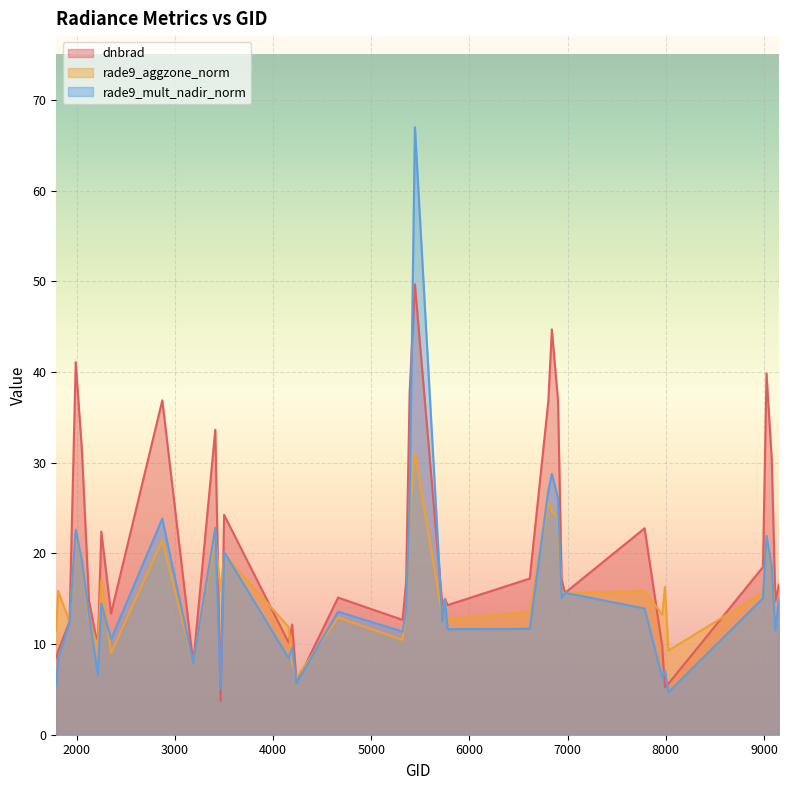

Between 1790 and 4193, which series saw the biggest shift?

rade9_mult_nadir_norm